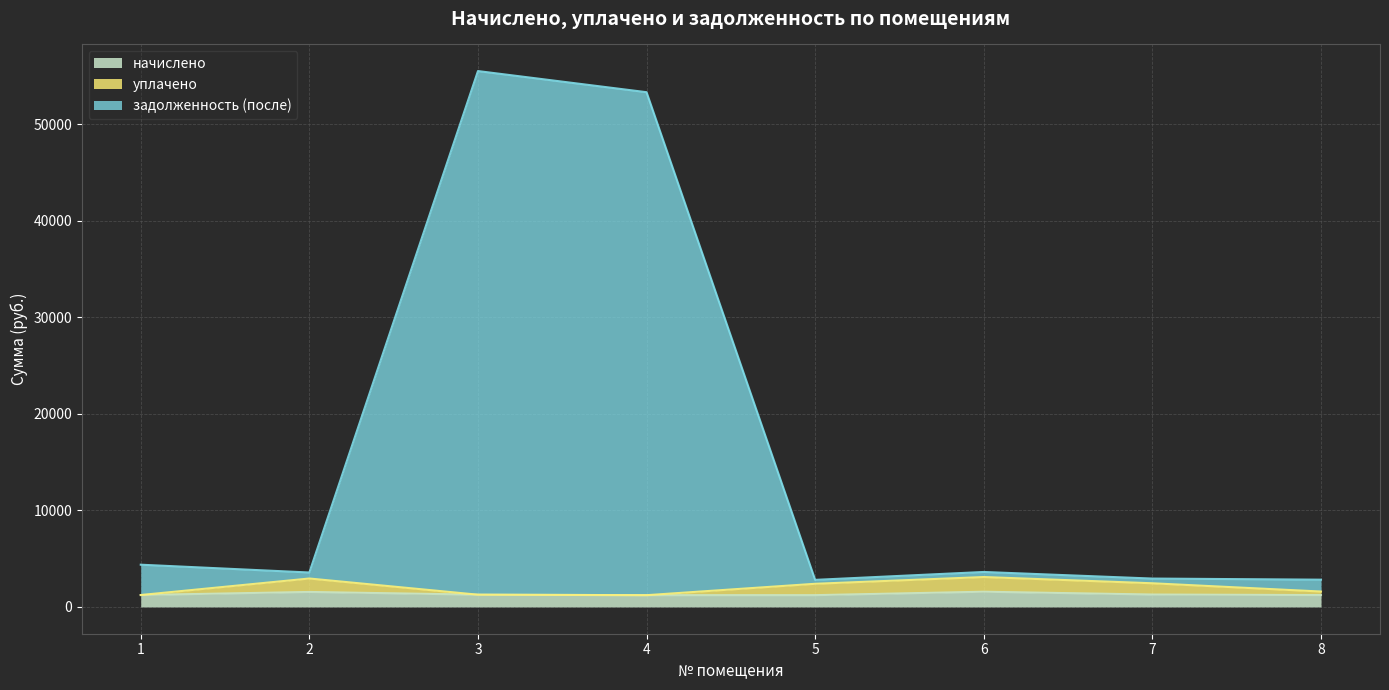

True or false: задолженность (после) and уплачено cross at least once.

False